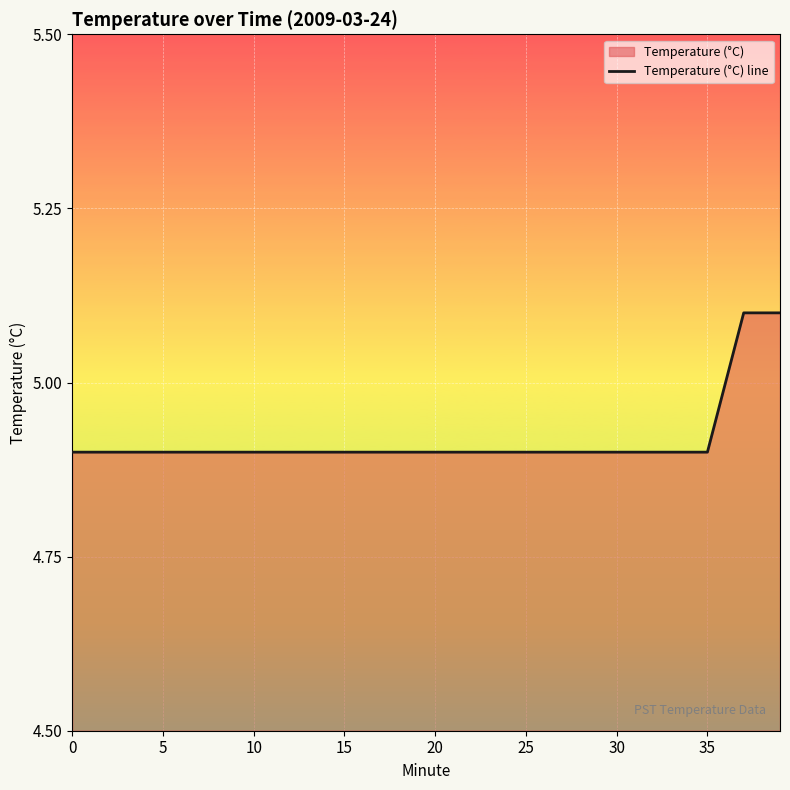

How many lines are shown in the chart?

1